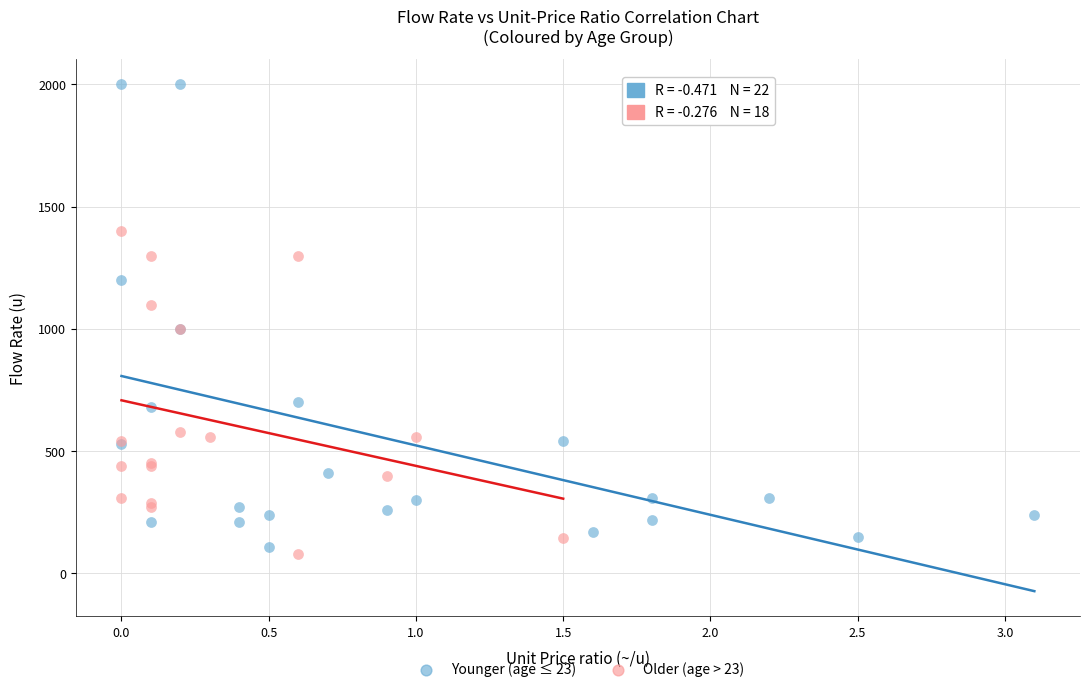

Which series reaches the minimum Y coordinate?

Older (age > 23)